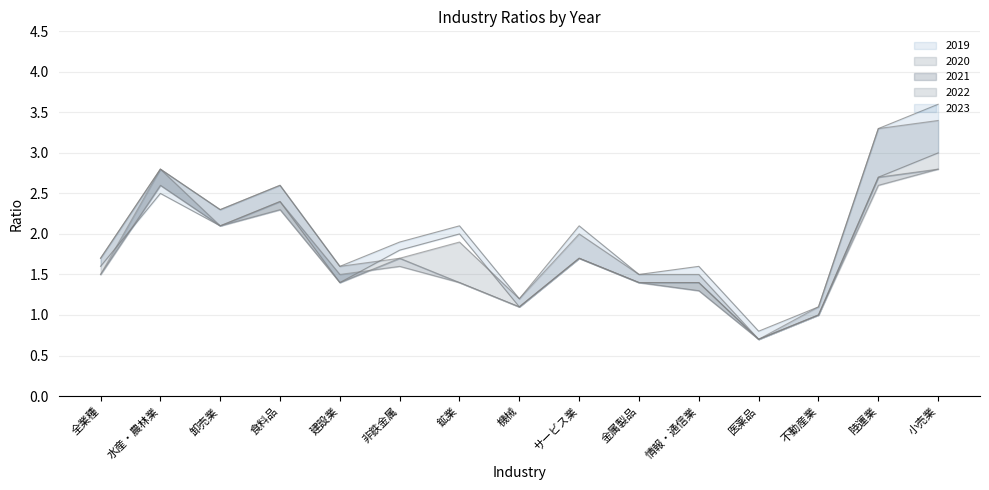

How many categories are shown in the chart?

15